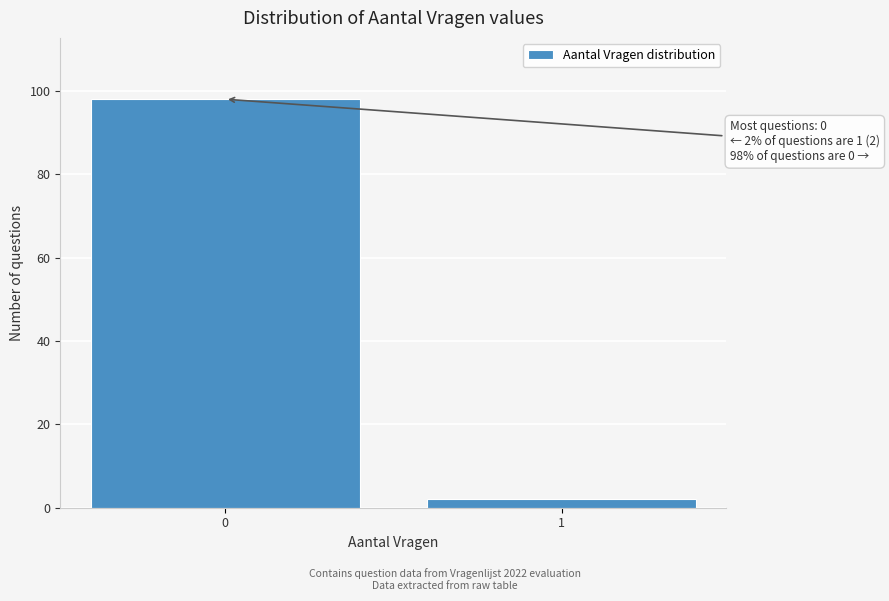

Reading left to right, transcribe all the data shown in this chart.

0=98	1=2